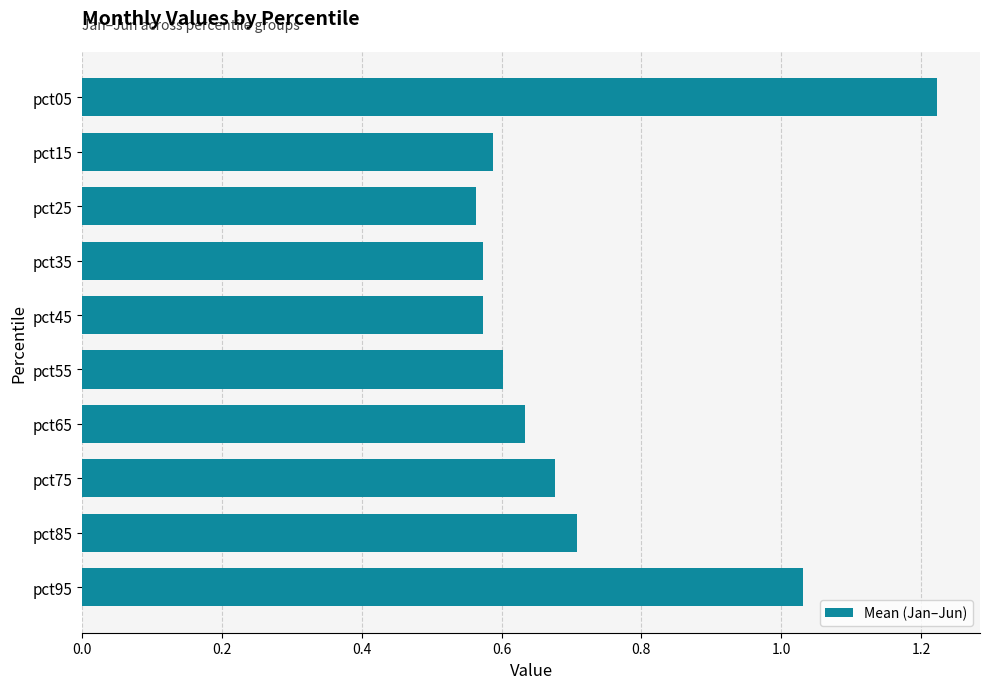

Between pct65 and pct95, which is larger?

pct95